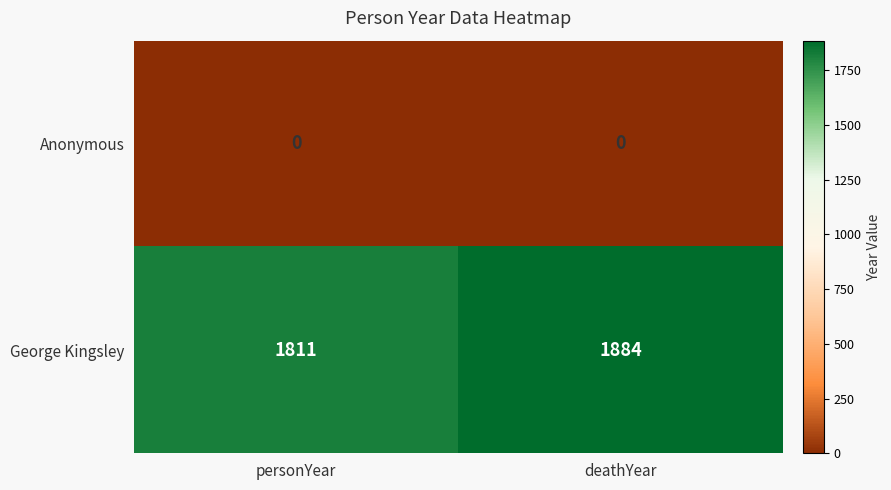

Reading right to left, extract all data points from this chart.

Anonymous: 0	0
George Kingsley: 1884	1811